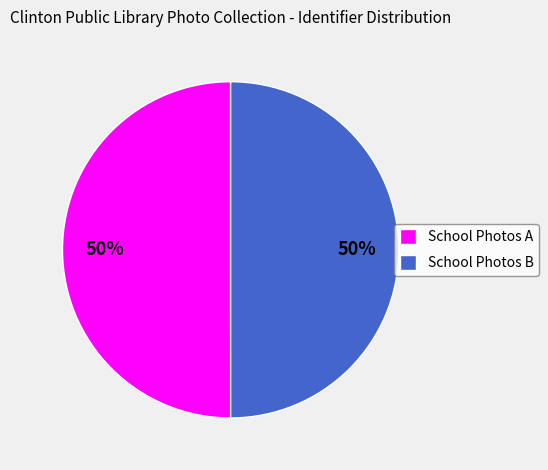

To the nearest percent, what is the average slice percentage?

50%